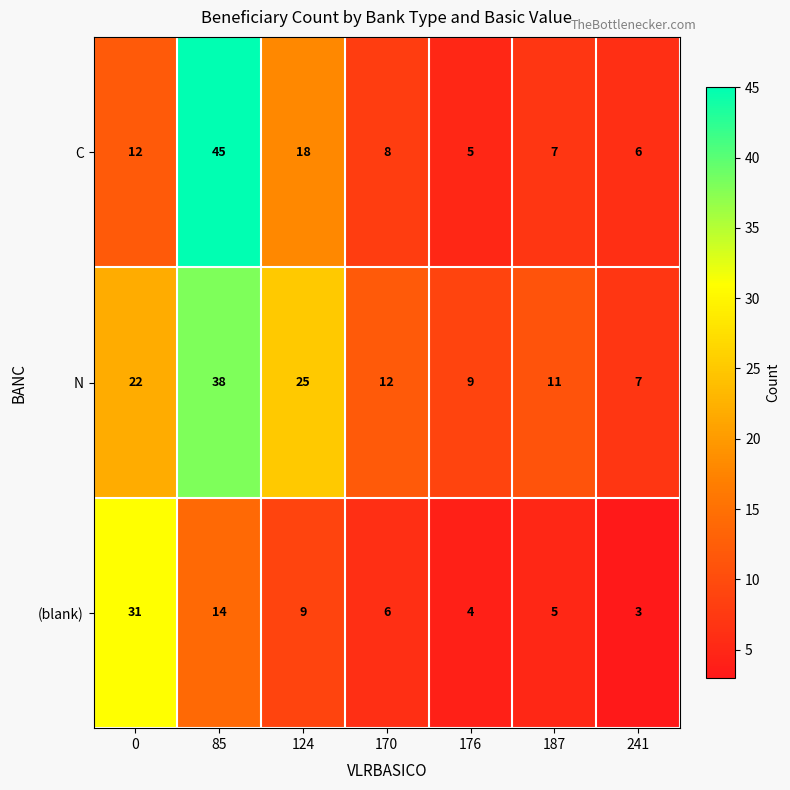

At which category does the chart reach its peak across all series?

85